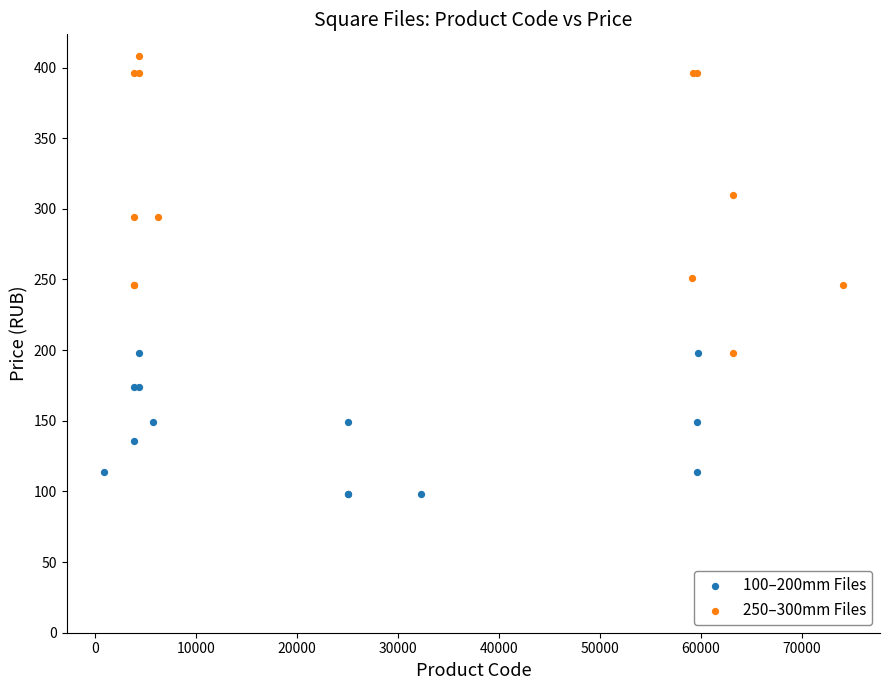

Which series has the widest spread of Y values?

250–300mm Files